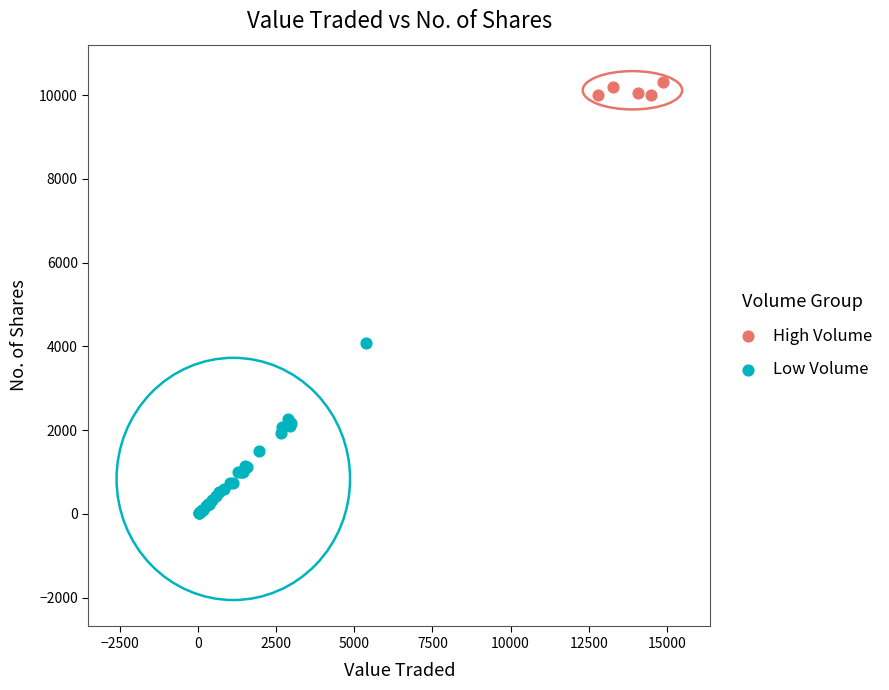

Which series has the largest Y range (max minus min)?

Low Volume